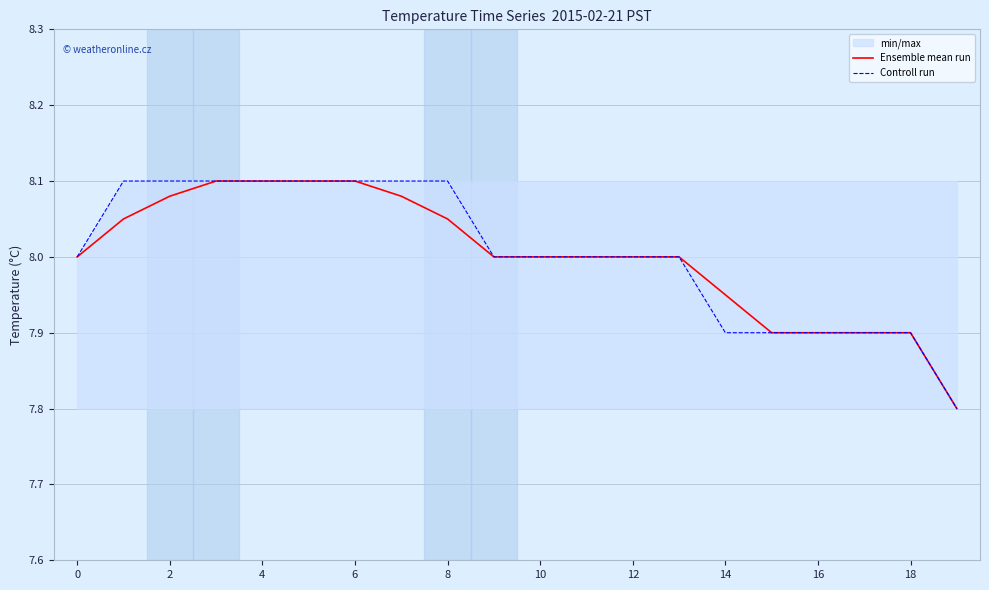

The Controll run series shows 8.0 at 10. True or false?

True